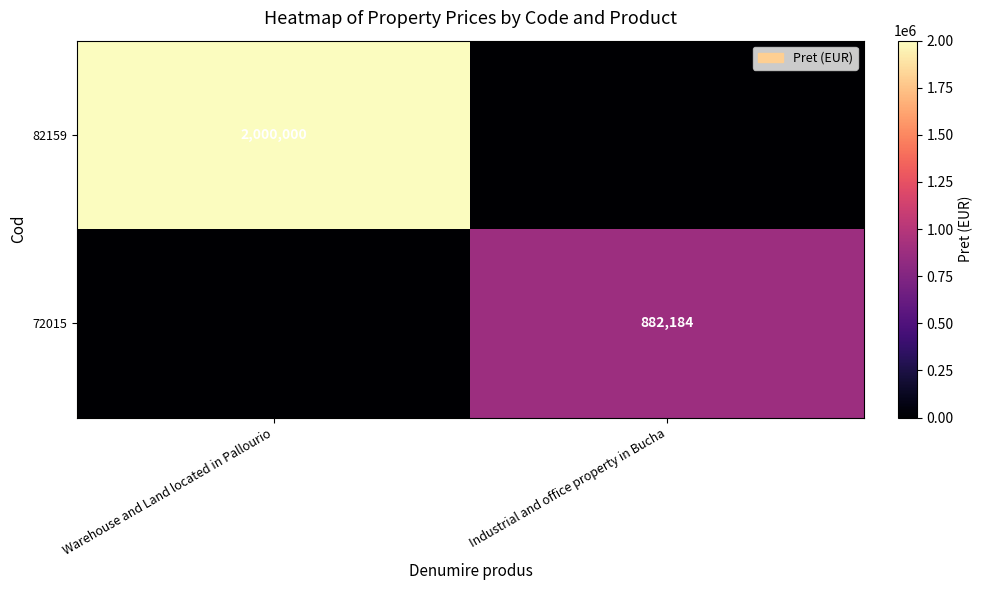

Is it true that 72015 equals 882184 at Industrial and office property in Bucha?

True